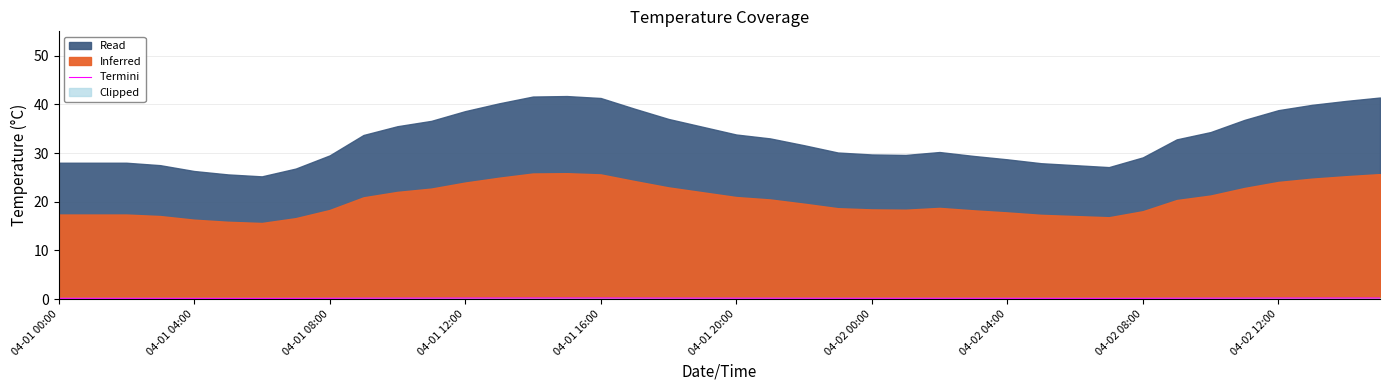

True or false: Termini has a value of 0.1 at 04-02 04:00.

True